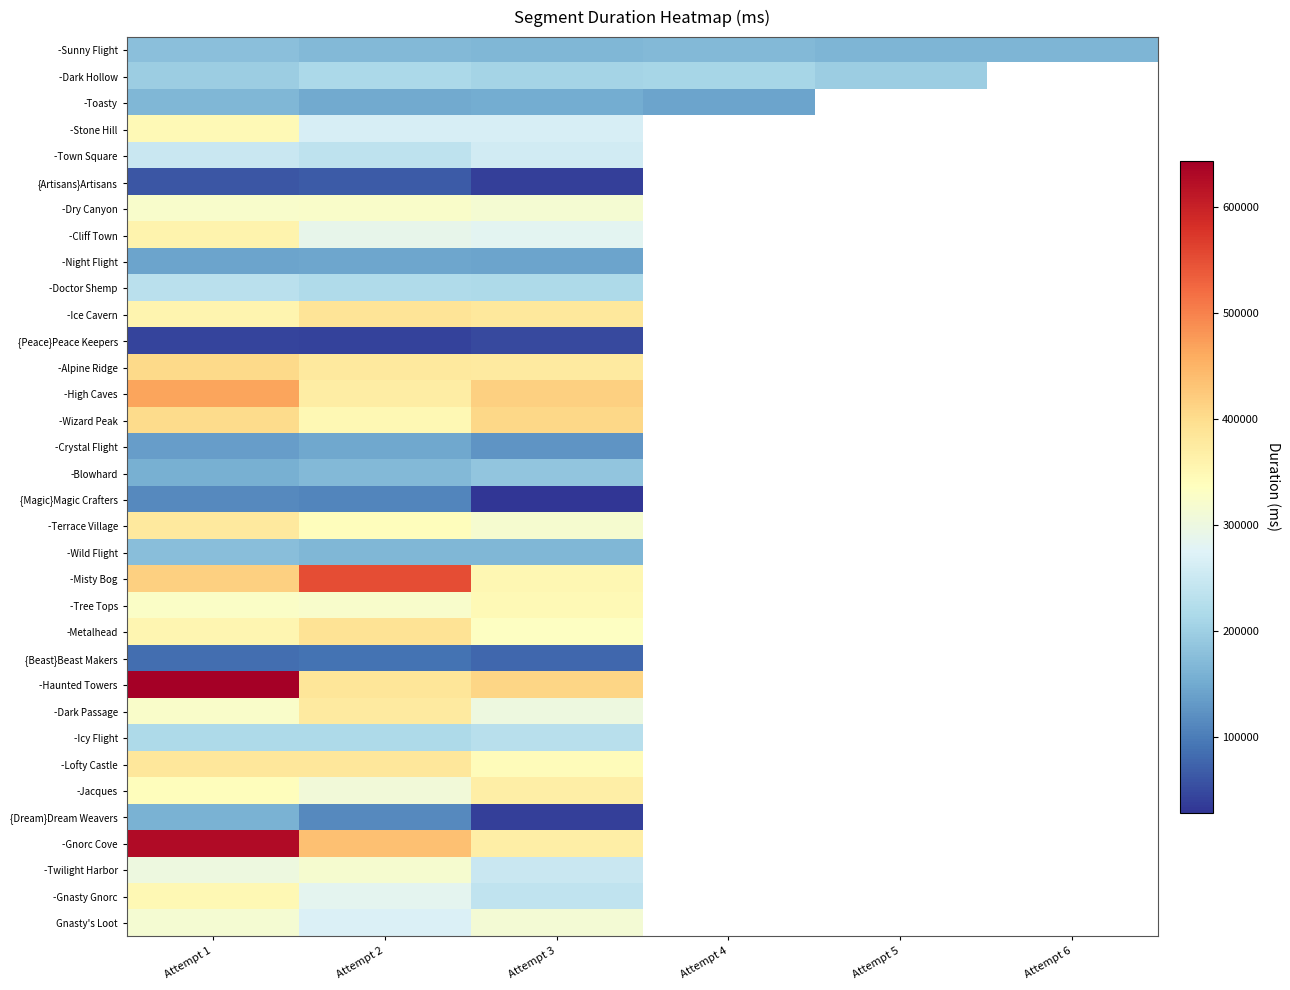

What is the difference between the maximum and minimum values in the -Icy Flight series?

12017.0